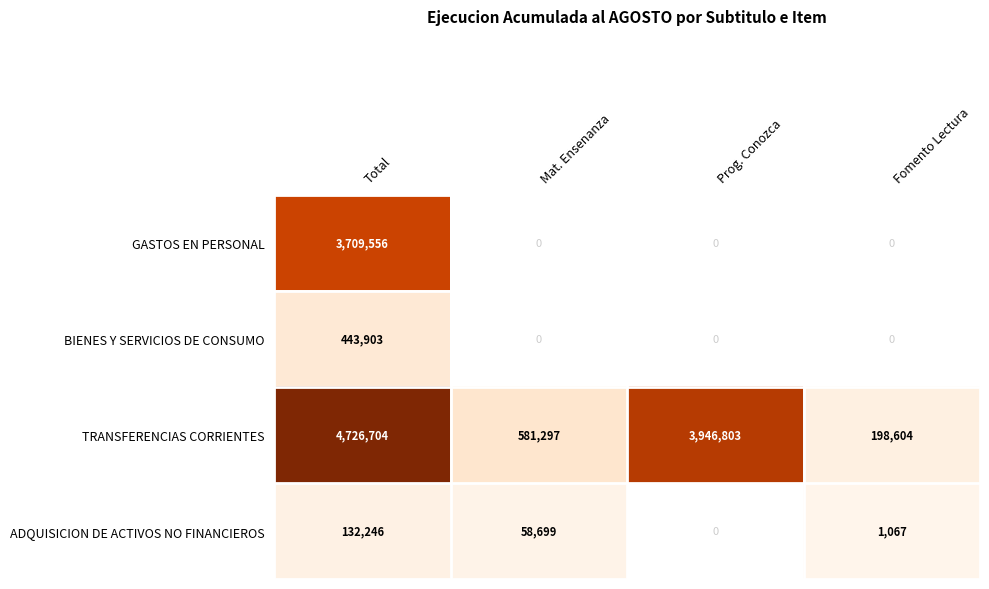

At how many categories does at least one series exceed 4475728?

1